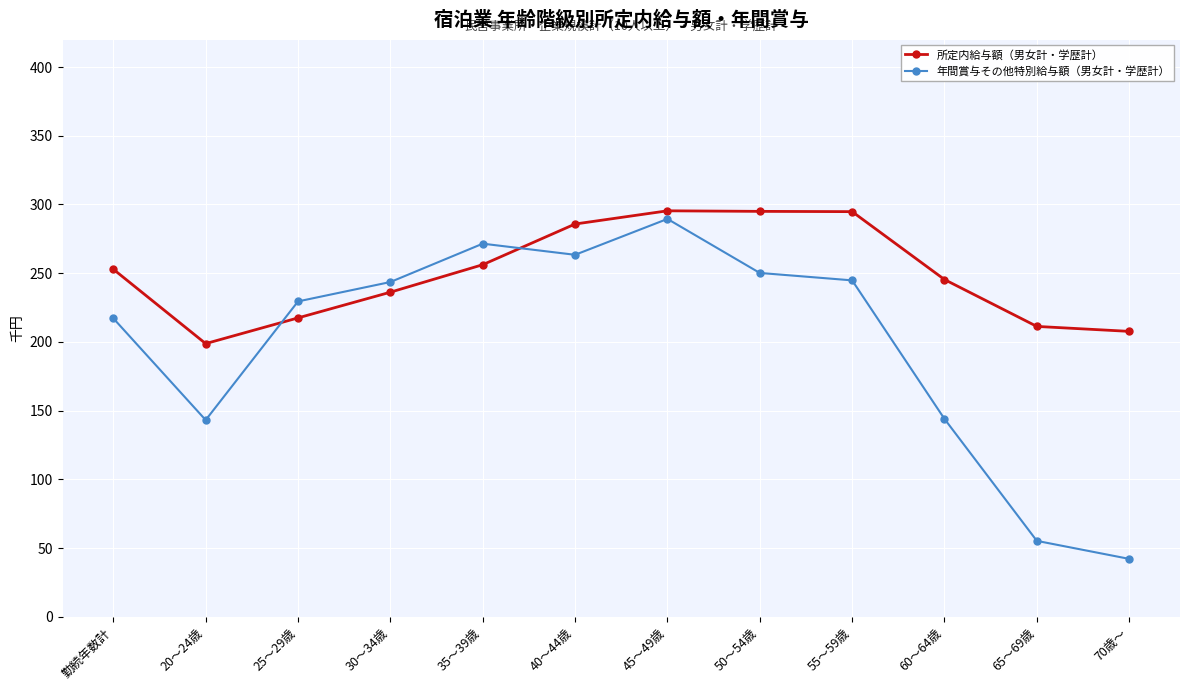

How many lines are shown in the chart?

2